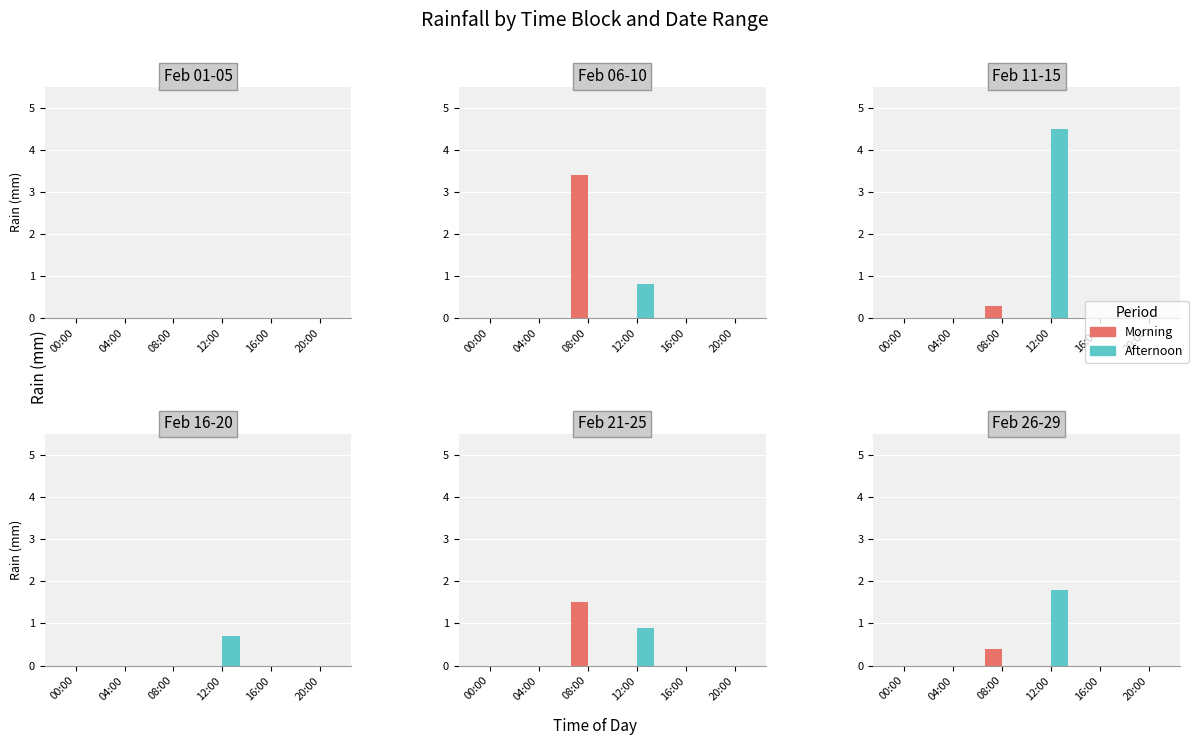

How many bars are there in total?

12